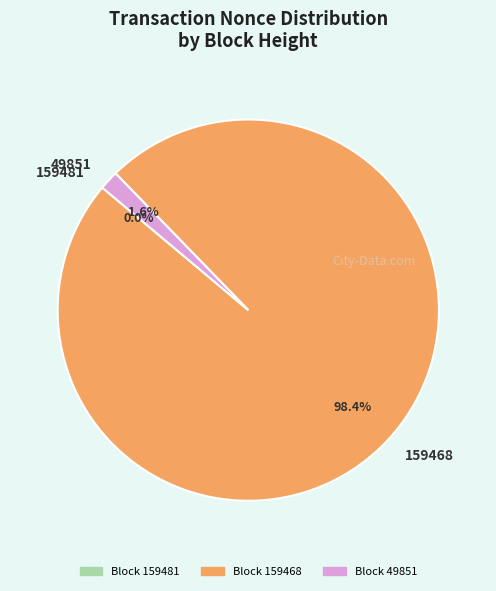

Which has a higher value, 159468 or 49851?

159468